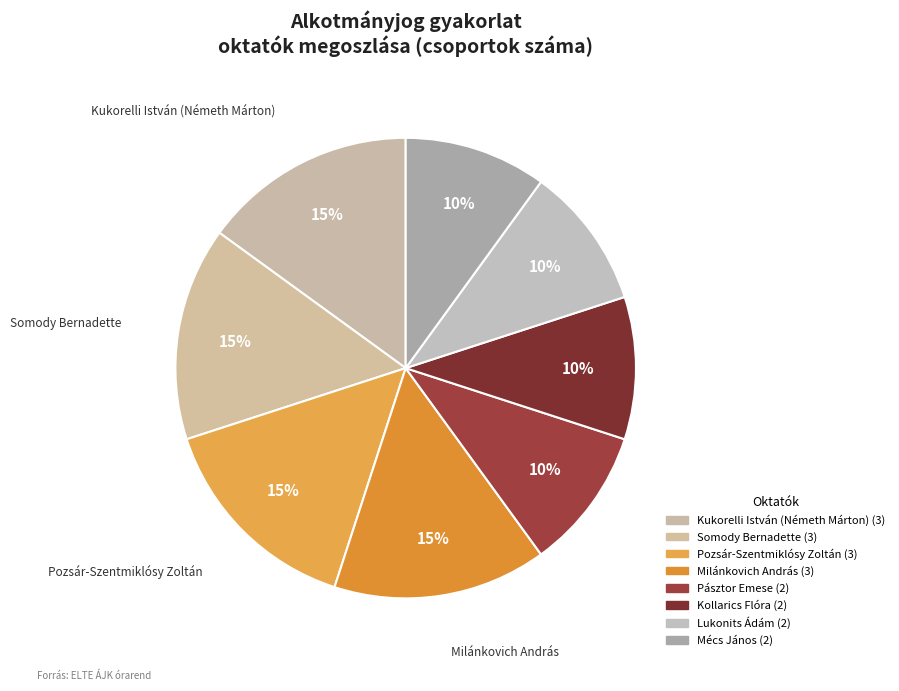

How many slices are in this pie chart?

8